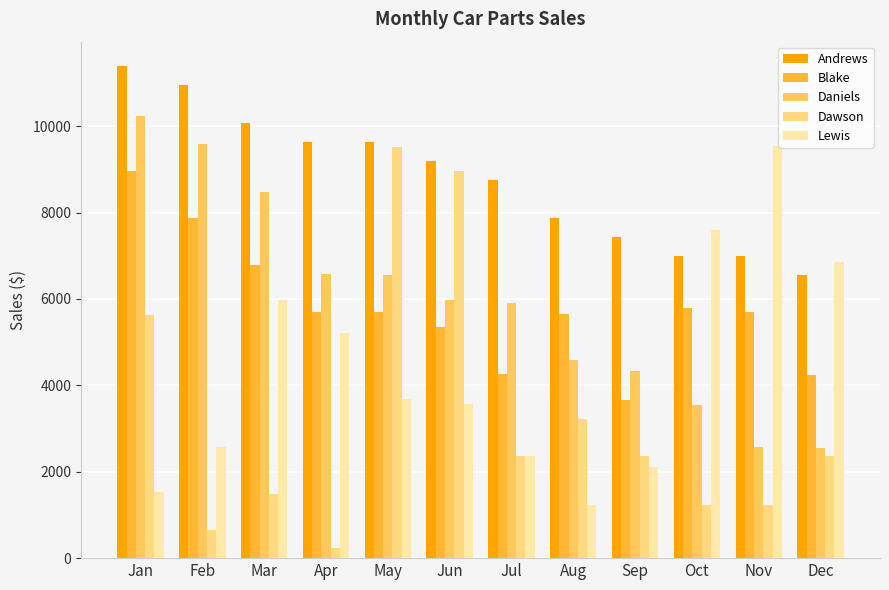

What is the total value across all series at Oct?

25142.0